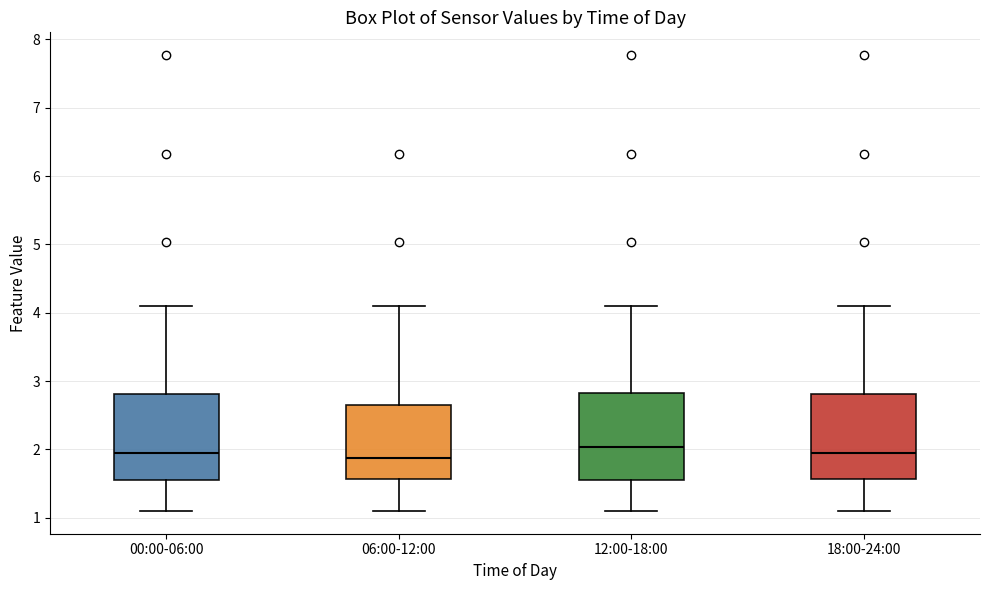

Reading left to right, transcribe this box plot: for each box, give where its median line is, the range the box spans, and where its two whiskers end, as read against the y-axis. The values are not printed on the chart, so give them approximately, as read against the axis.

00:00-06:00: median 2.0, box 1.6 to 2.8, whiskers 1.1 to 4.1
06:00-12:00: median 1.9, box 1.6 to 2.7, whiskers 1.1 to 4.1
12:00-18:00: median 2.0, box 1.6 to 2.8, whiskers 1.1 to 4.1
18:00-24:00: median 2.0, box 1.6 to 2.8, whiskers 1.1 to 4.1